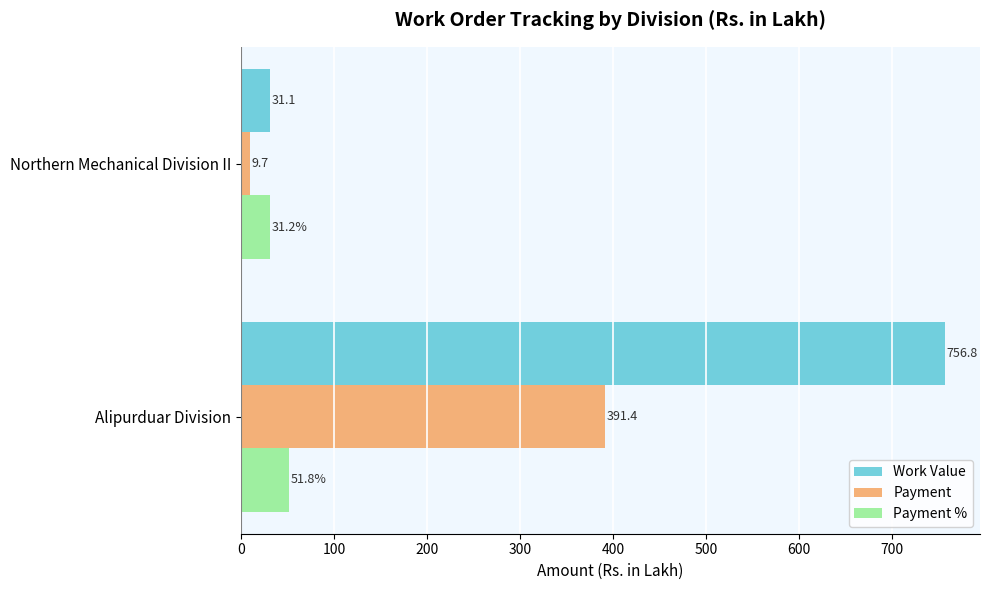

What are all the series names shown in the legend?

Work Value, Payment, Payment %